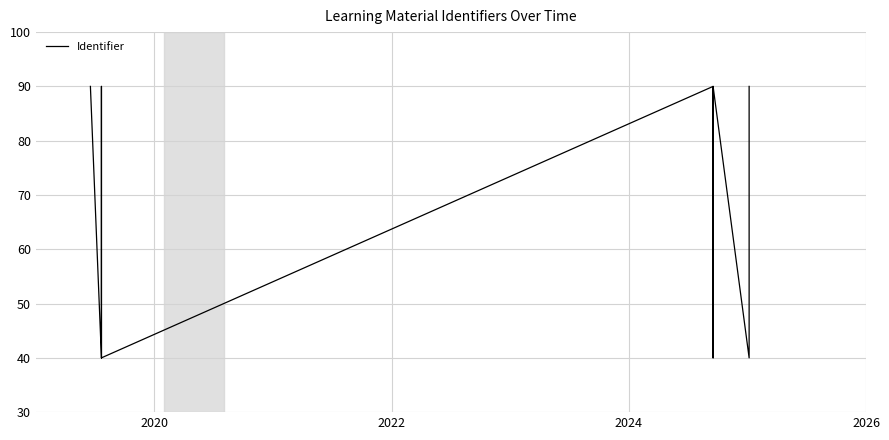

What is the sum of all values?

860.0